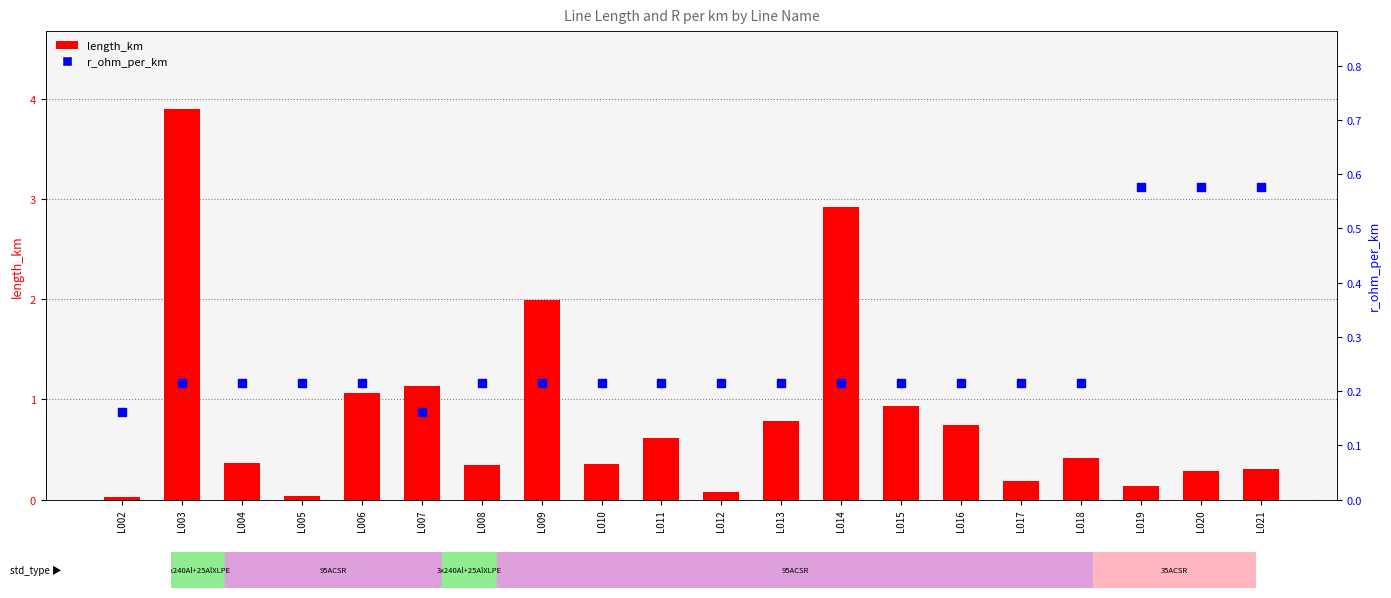

At how many categories does at least one series exceed 0?

20